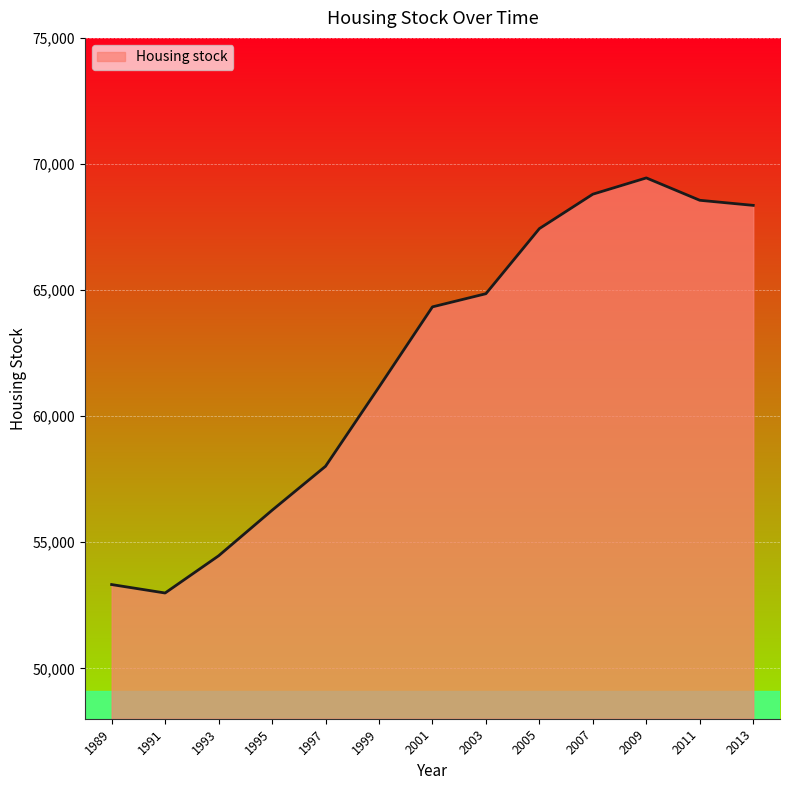

What is the difference between the maximum and minimum values?

16461